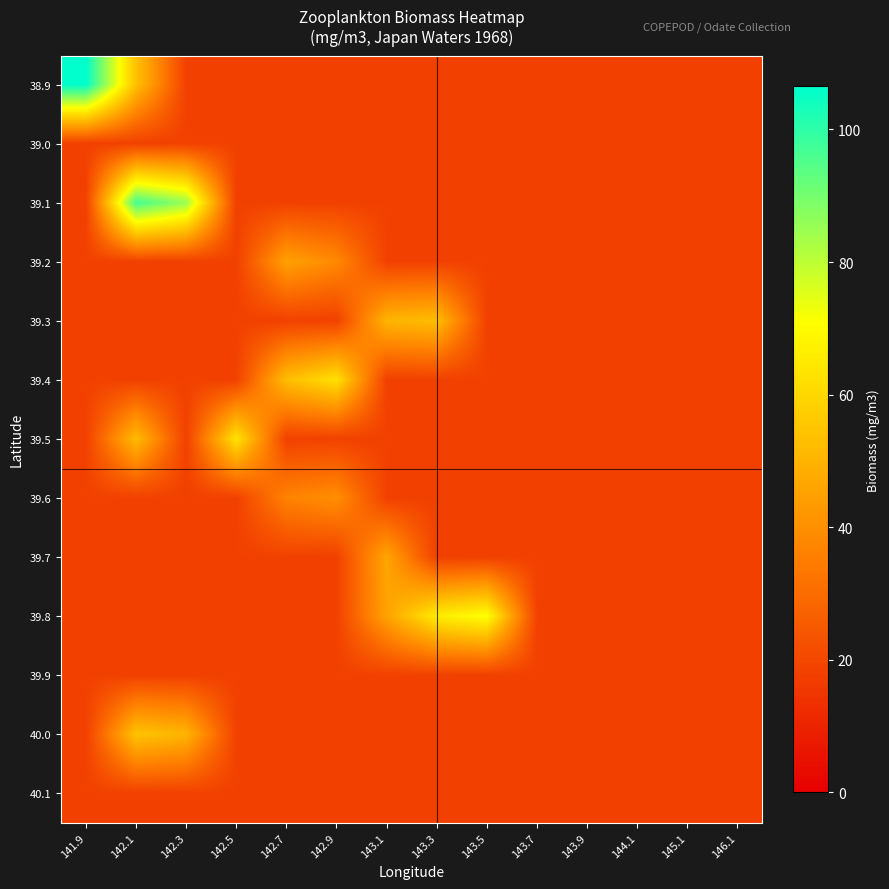

Reading left to right, list all the values displayed in this chart.

38.9: 141.9=106.5	142.1=53.7	142.3=18.2	142.5=18.2	142.7=18.2	142.9=18.2	143.1=18.2	143.3=18.2	143.5=18.2	143.7=18.2	143.9=18.2	144.1=18.2	145.1=18.2	146.1=18.2
39.0: 141.9=18.2	142.1=18.2	142.3=18.2	142.5=18.2	142.7=18.2	142.9=18.2	143.1=18.2	143.3=18.2	143.5=18.2	143.7=18.2	143.9=18.2	144.1=18.2	145.1=18.2	146.1=18.2
39.1: 141.9=18.2	142.1=96.9	142.3=85.1	142.5=18.2	142.7=18.2	142.9=18.2	143.1=18.2	143.3=18.2	143.5=18.2	143.7=18.2	143.9=18.2	144.1=18.2	145.1=18.2	146.1=18.2
39.2: 141.9=18.2	142.1=18.2	142.3=18.2	142.5=18.2	142.7=44.9	142.9=38.2	143.1=18.2	143.3=18.2	143.5=18.2	143.7=18.2	143.9=18.2	144.1=18.2	145.1=18.2	146.1=18.2
39.3: 141.9=18.2	142.1=18.2	142.3=18.2	142.5=18.2	142.7=18.2	142.9=18.2	143.1=50.3	143.3=52.8	143.5=18.2	143.7=18.2	143.9=18.2	144.1=18.2	145.1=18.2	146.1=18.2
39.4: 141.9=18.2	142.1=18.2	142.3=18.2	142.5=18.2	142.7=52.8	142.9=62.5	143.1=18.2	143.3=18.2	143.5=18.2	143.7=18.2	143.9=18.2	144.1=18.2	145.1=18.2	146.1=18.2
39.5: 141.9=18.2	142.1=52.4	142.3=18.2	142.5=63.3	142.7=18.2	142.9=18.2	143.1=18.2	143.3=18.2	143.5=18.2	143.7=18.2	143.9=18.2	144.1=18.2	145.1=18.2	146.1=18.2
39.6: 141.9=18.2	142.1=18.2	142.3=18.2	142.5=18.2	142.7=36.5	142.9=39.8	143.1=18.2	143.3=18.2	143.5=18.2	143.7=18.2	143.9=18.2	144.1=18.2	145.1=18.2	146.1=18.2
39.7: 141.9=18.2	142.1=18.2	142.3=18.2	142.5=18.2	142.7=18.2	142.9=18.2	143.1=46.1	143.3=18.2	143.5=18.2	143.7=18.2	143.9=18.2	144.1=18.2	145.1=18.2	146.1=18.2
39.8: 141.9=18.2	142.1=18.2	142.3=18.2	142.5=18.2	142.7=18.2	142.9=18.2	143.1=45.3	143.3=65.8	143.5=71.3	143.7=18.2	143.9=18.2	144.1=18.2	145.1=18.2	146.1=18.2
39.9: 141.9=18.2	142.1=18.2	142.3=18.2	142.5=18.2	142.7=18.2	142.9=18.2	143.1=18.2	143.3=18.2	143.5=18.2	143.7=18.2	143.9=18.2	144.1=18.2	145.1=18.2	146.1=18.2
40.0: 141.9=18.2	142.1=54.5	142.3=50.3	142.5=18.2	142.7=18.2	142.9=18.2	143.1=18.2	143.3=18.2	143.5=18.2	143.7=18.2	143.9=18.2	144.1=18.2	145.1=18.2	146.1=18.2
40.1: 141.9=18.2	142.1=18.2	142.3=18.2	142.5=18.2	142.7=18.2	142.9=18.2	143.1=18.2	143.3=18.2	143.5=18.2	143.7=18.2	143.9=18.2	144.1=18.2	145.1=18.2	146.1=18.2